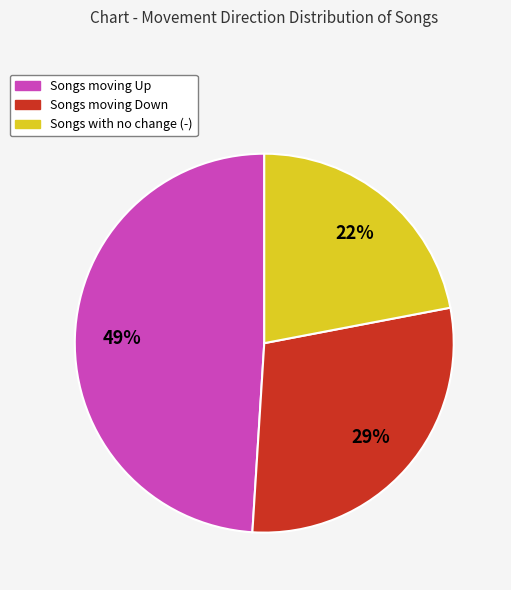

Does any single category account for the majority?

No